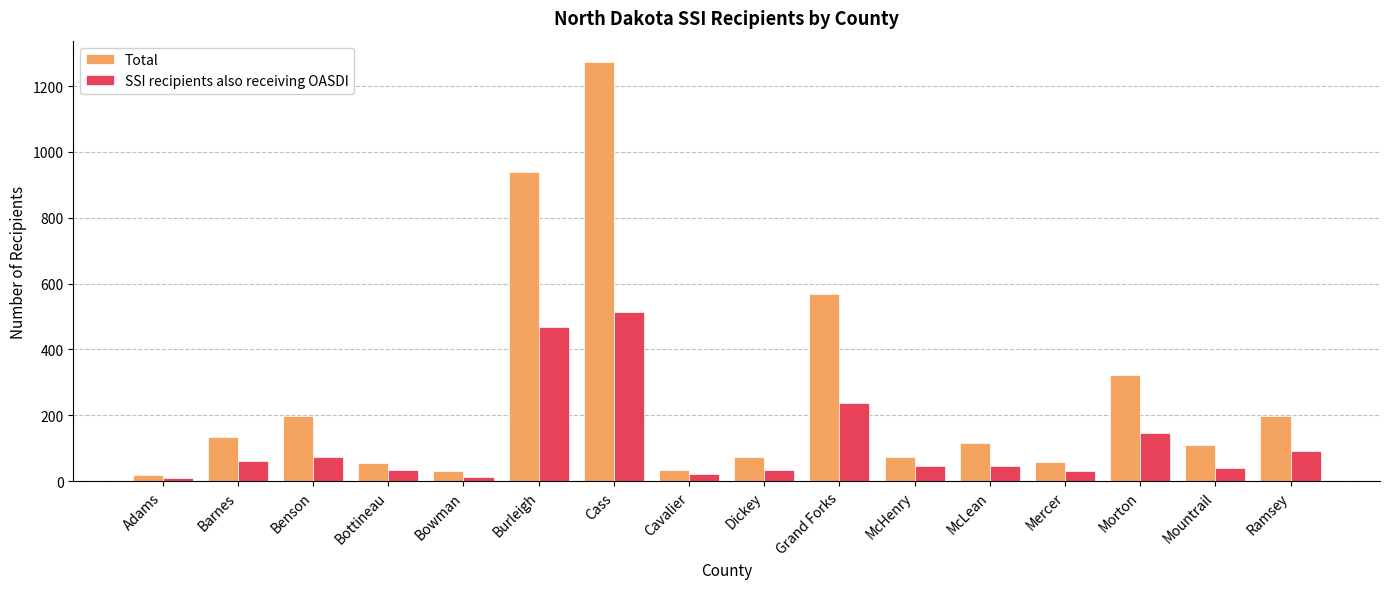

True or false: SSI recipients also receiving OASDI has a value of 655 at Burleigh.

False